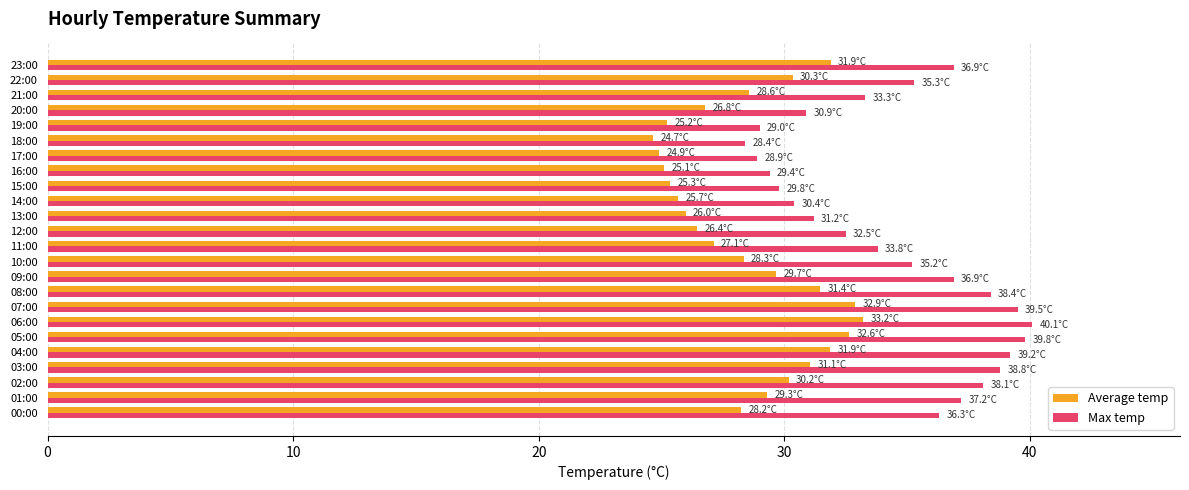

Rank the series by their average value, from highest to lowest.

Max temp, Average temp